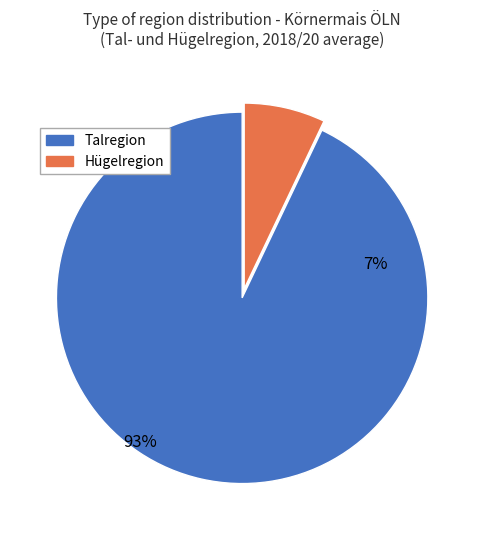

How many segments does this pie chart have?

2